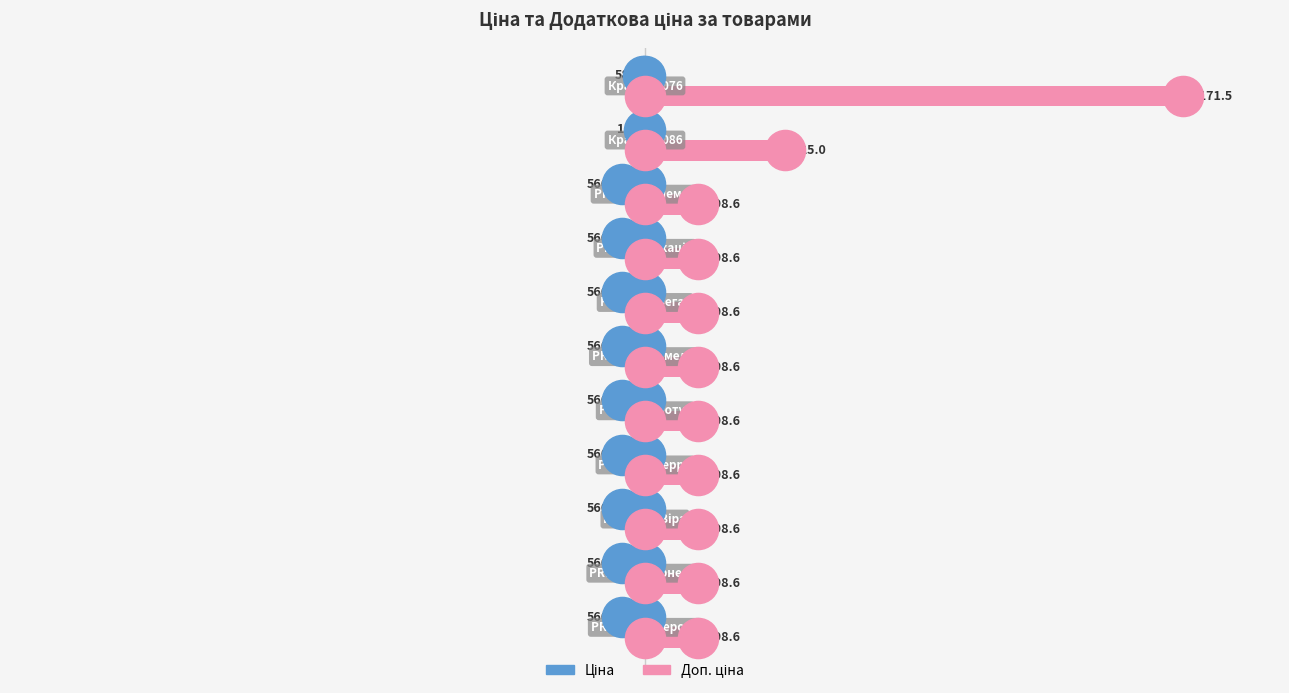

Which series contains the highest Y value?

Доп. ціна